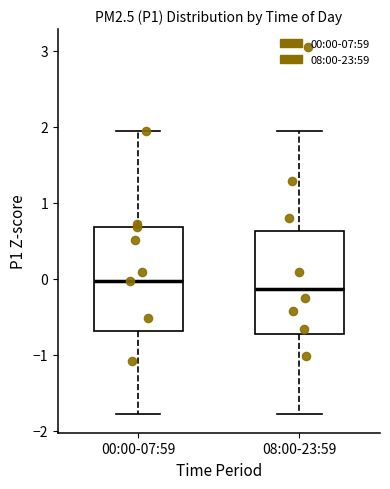

Which box's median line is the lowest?

08:00-23:59